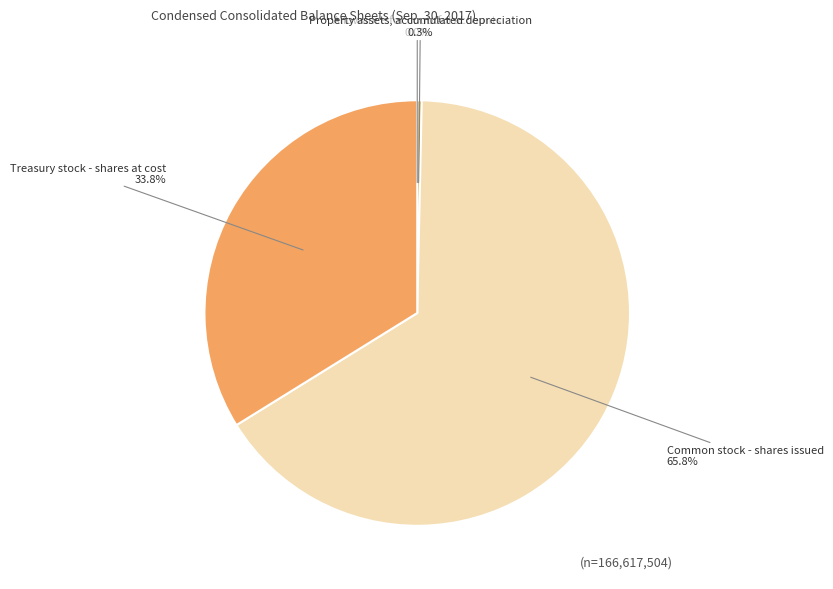

Does any single category account for the majority?

Yes